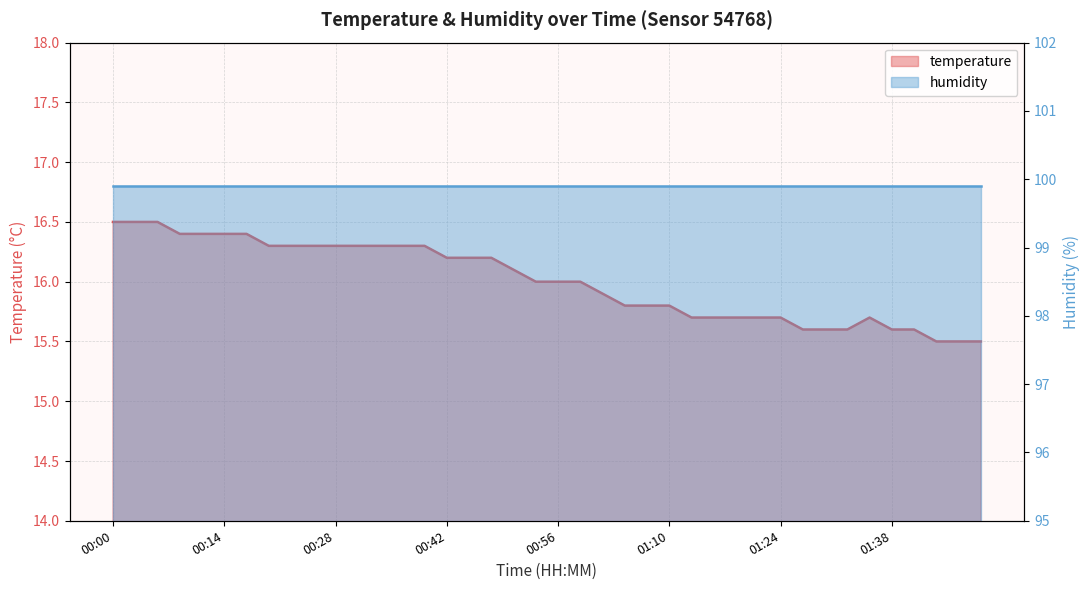

Which label corresponds to the smallest value in the chart?

01:43